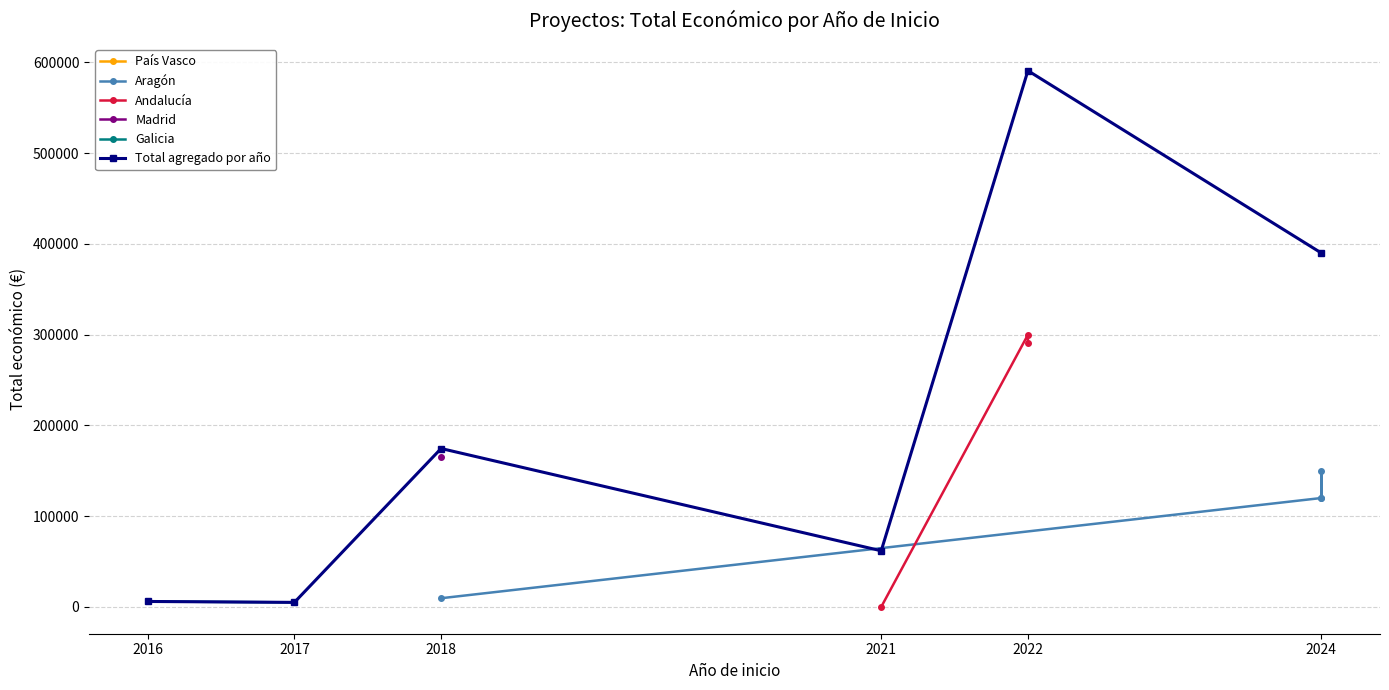

Where is the first local maximum?

2024